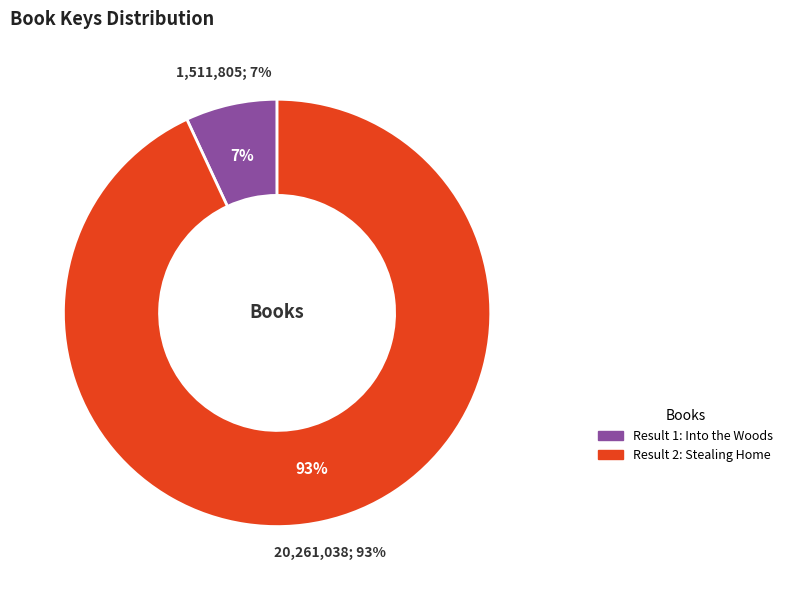

To the nearest percent, what is the difference between the 2 and 1 slice percentages?

86%